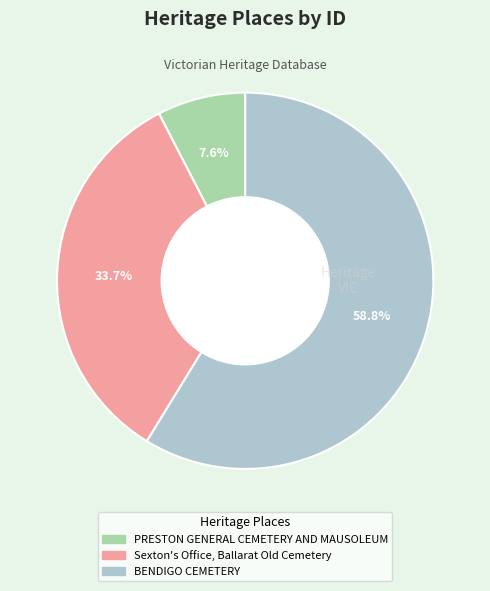

To the nearest percent, what is the average slice percentage?

33%